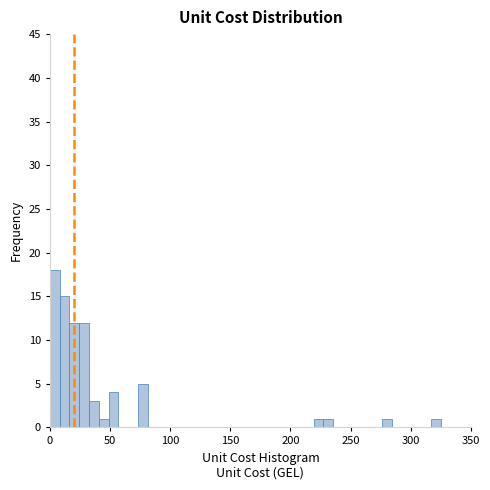

Read against the x-axis, roughly where is the centre of the tallest bar?

5